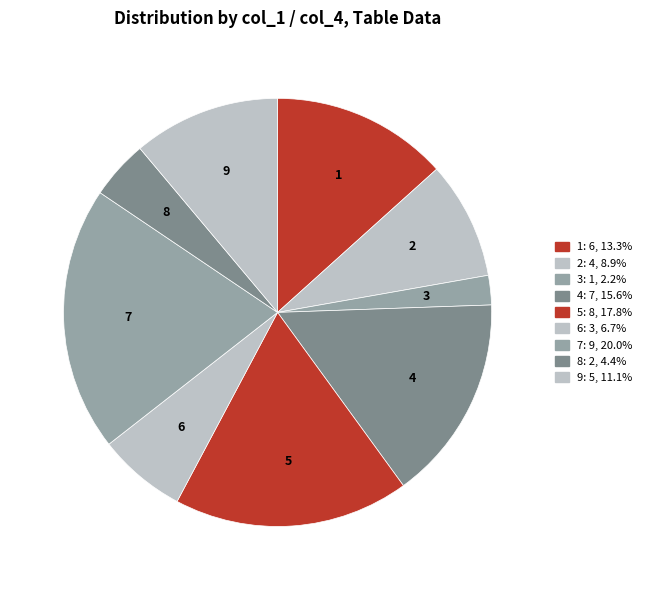

How many segments does this pie chart have?

9